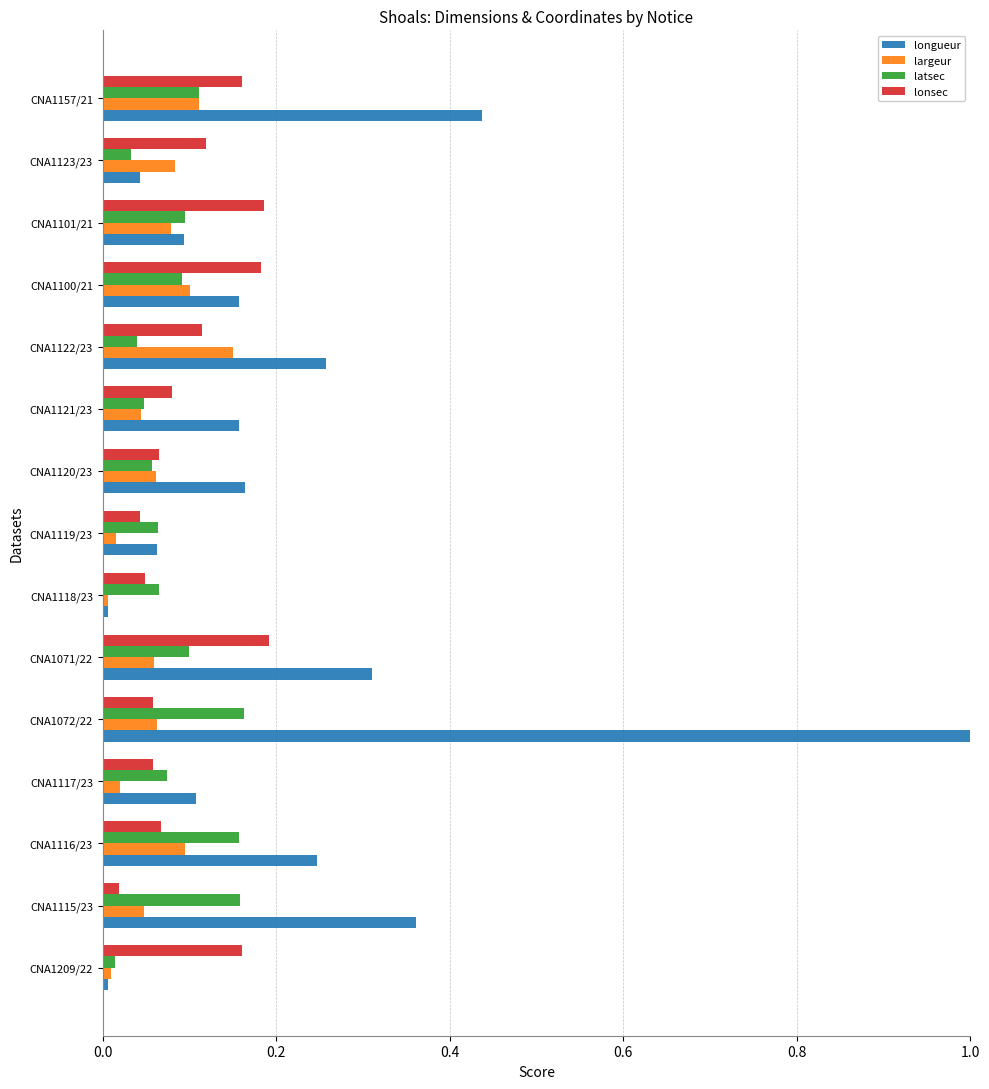

Is it true that lonsec equals 0.3 at CNA1101/21?

False